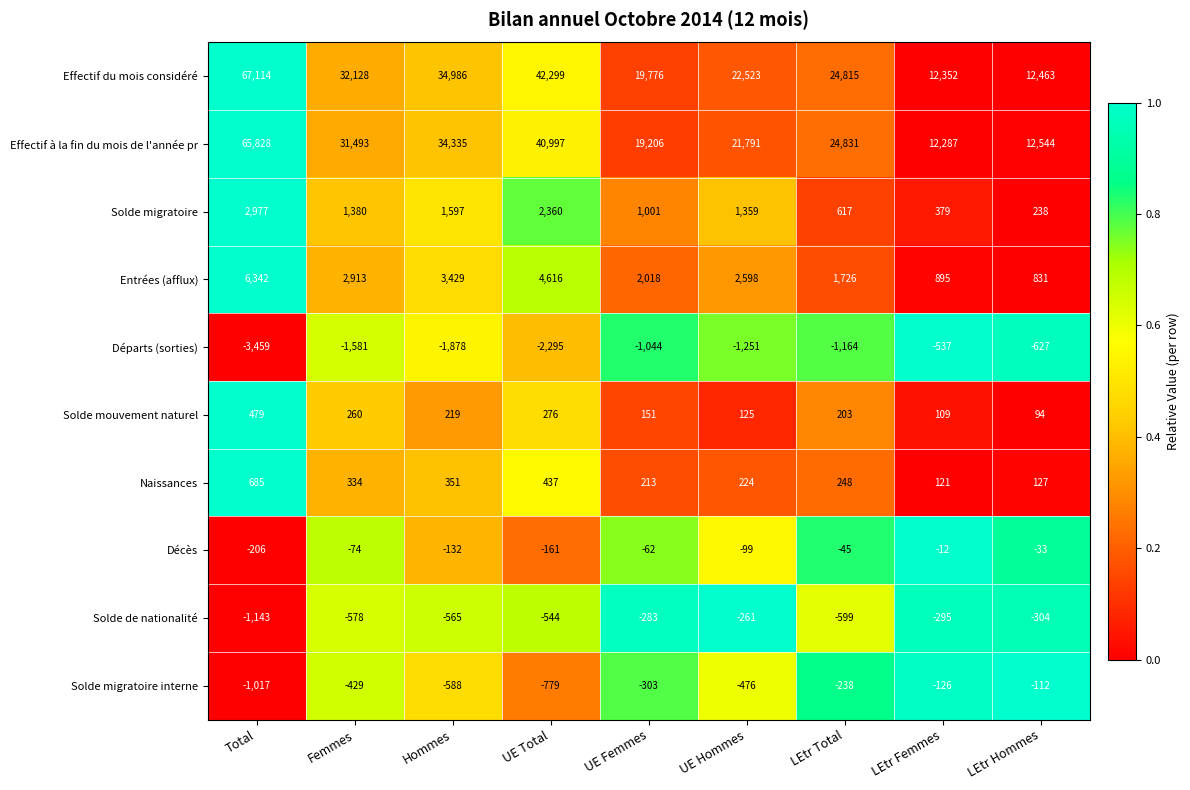

At how many categories does at least one series exceed 0?

9